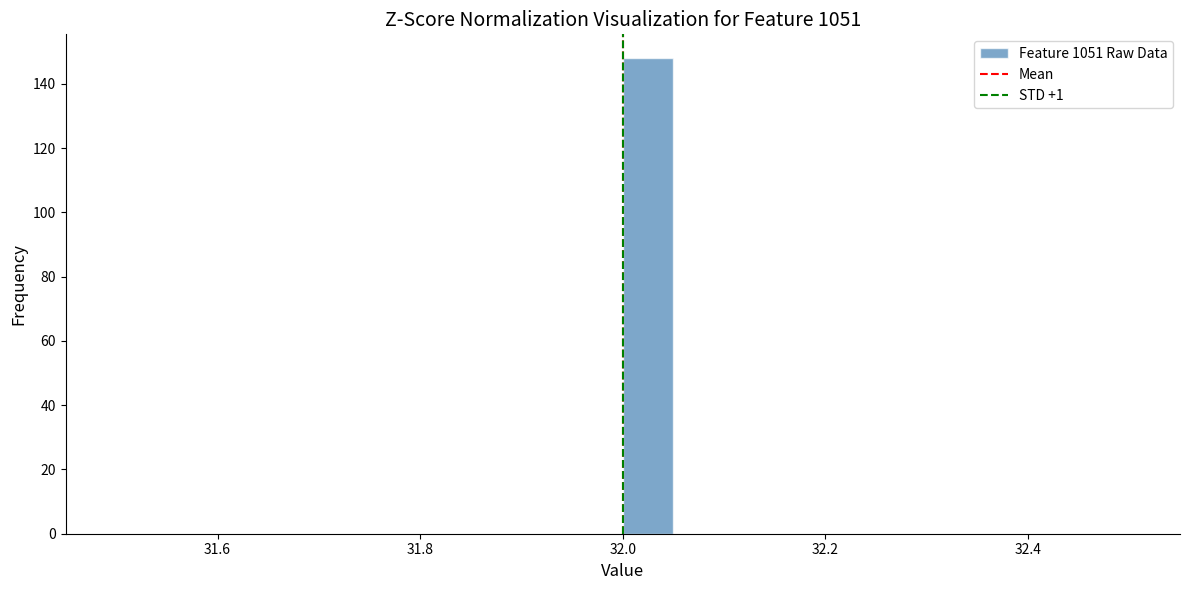

Read against the x-axis, roughly where is the centre of the tallest bar?

32.02